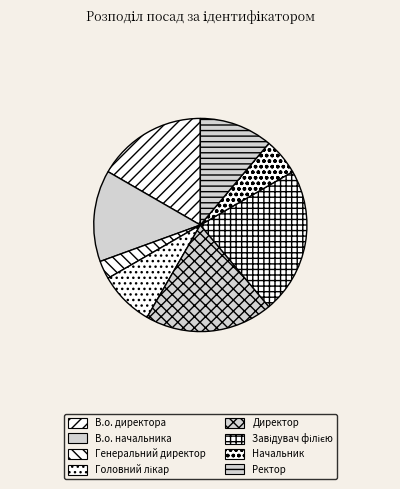

To the nearest percent, what portion does Головний лікар represent?

8%